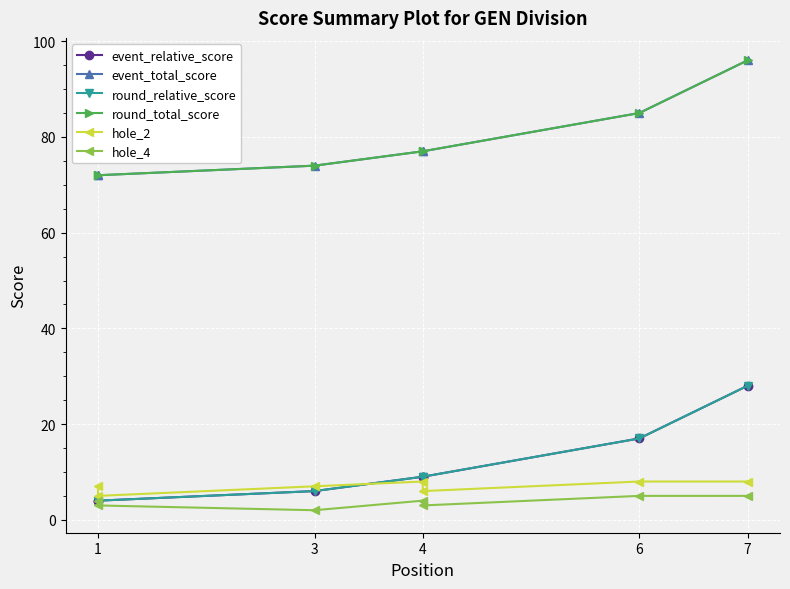

True or false: event_relative_score and hole_4 intersect in this chart.

False